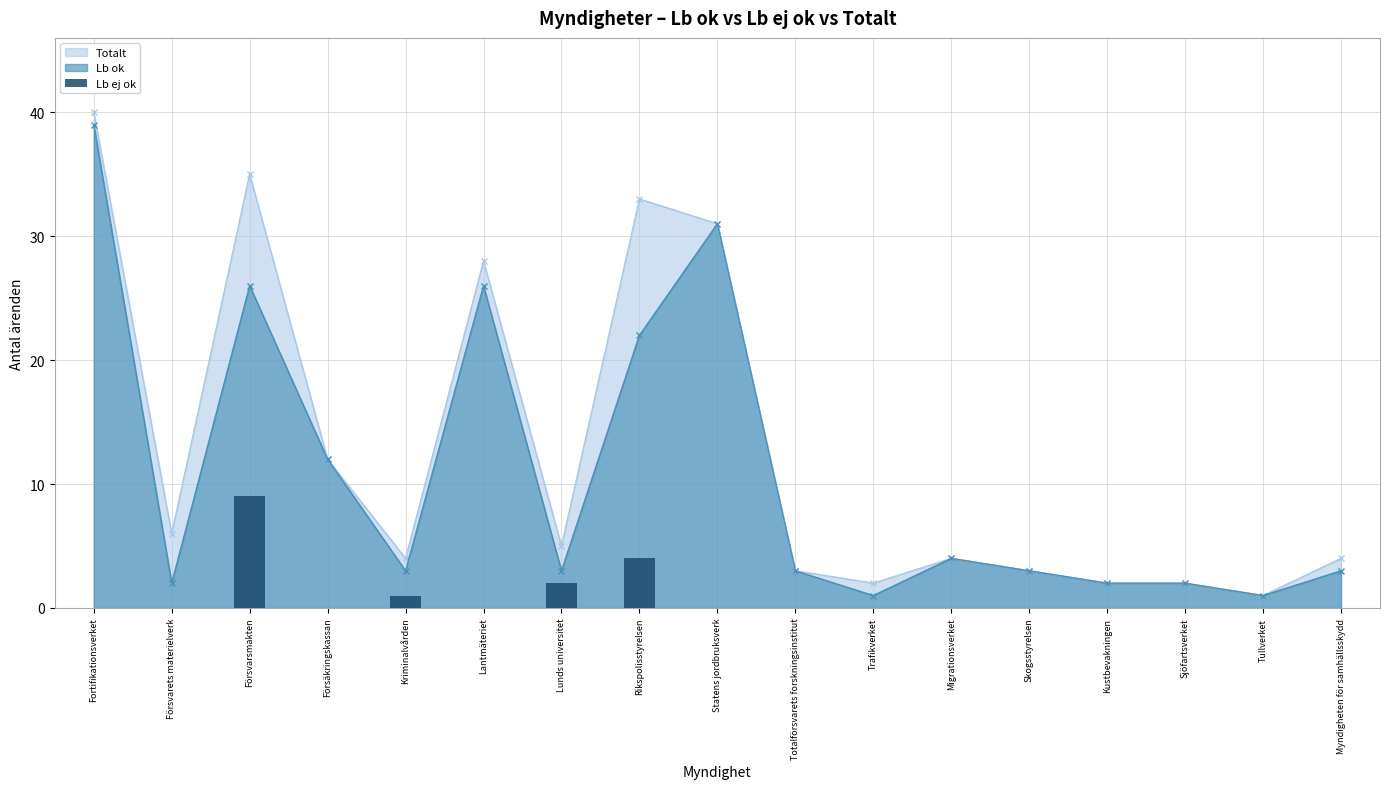

What is the maximum value for Totalt?

40